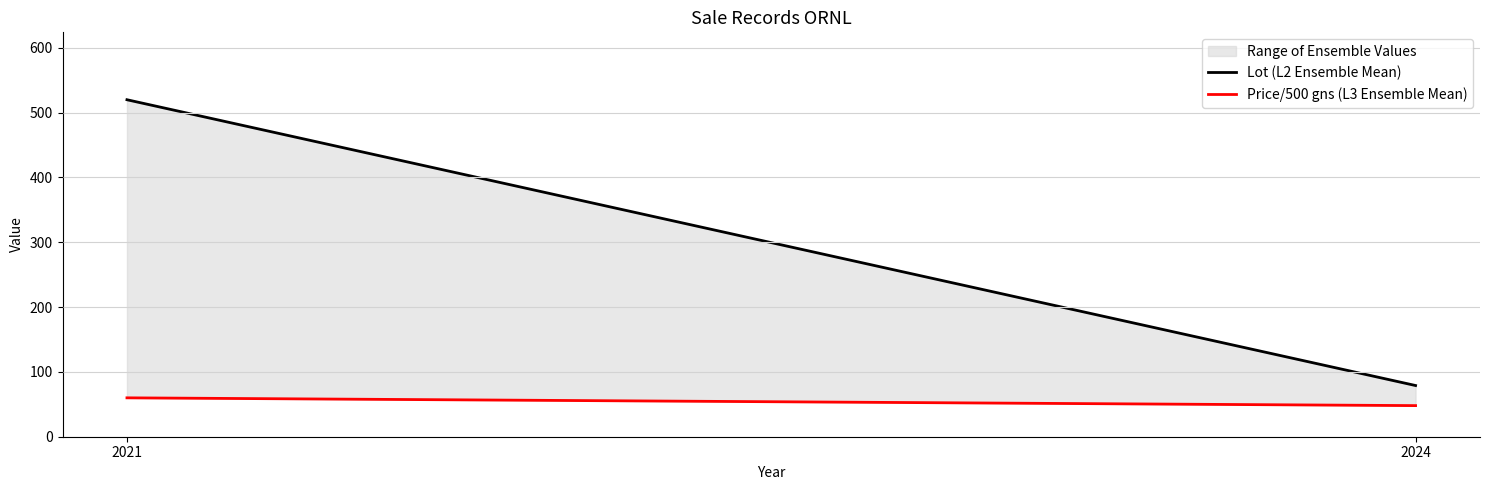

List the series in order of their peak value, highest first.

Lot (L2 Ensemble Mean), Price/500 gns (L3 Ensemble Mean)